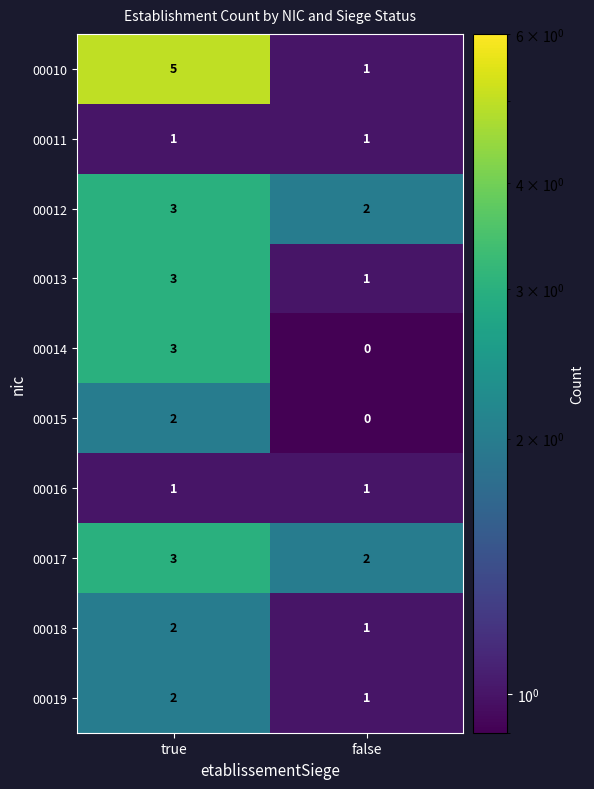

What value does the 00014 series have at true?

3